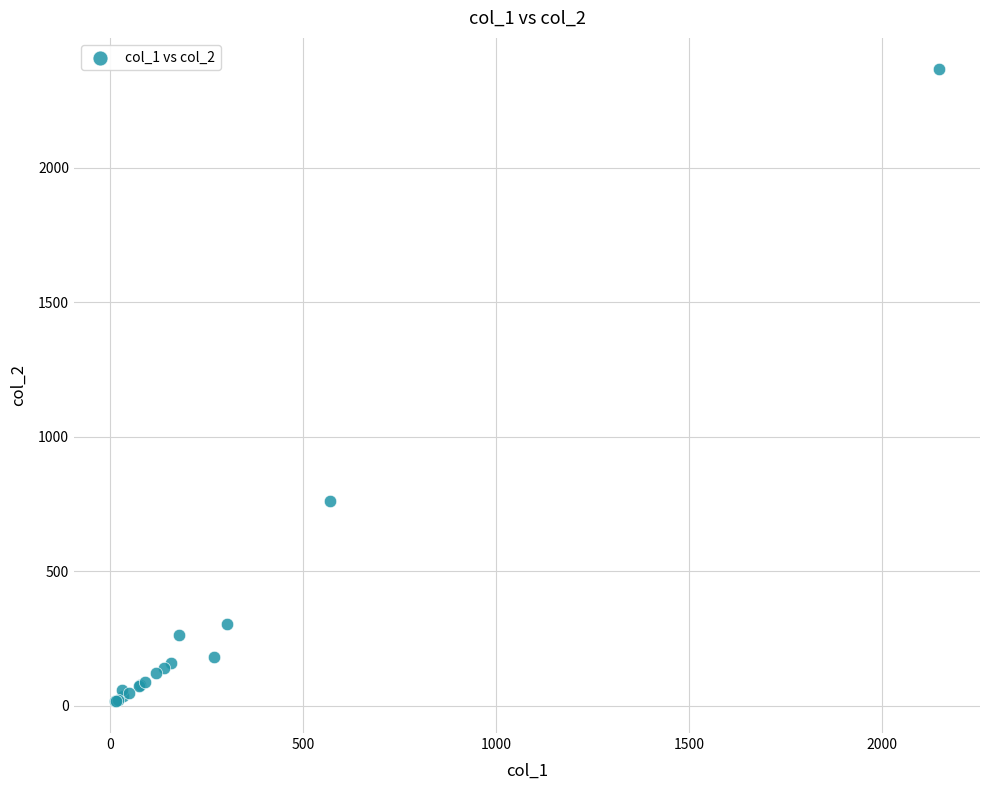

What Y value in the scatter plot is closest to 1191?

760.0